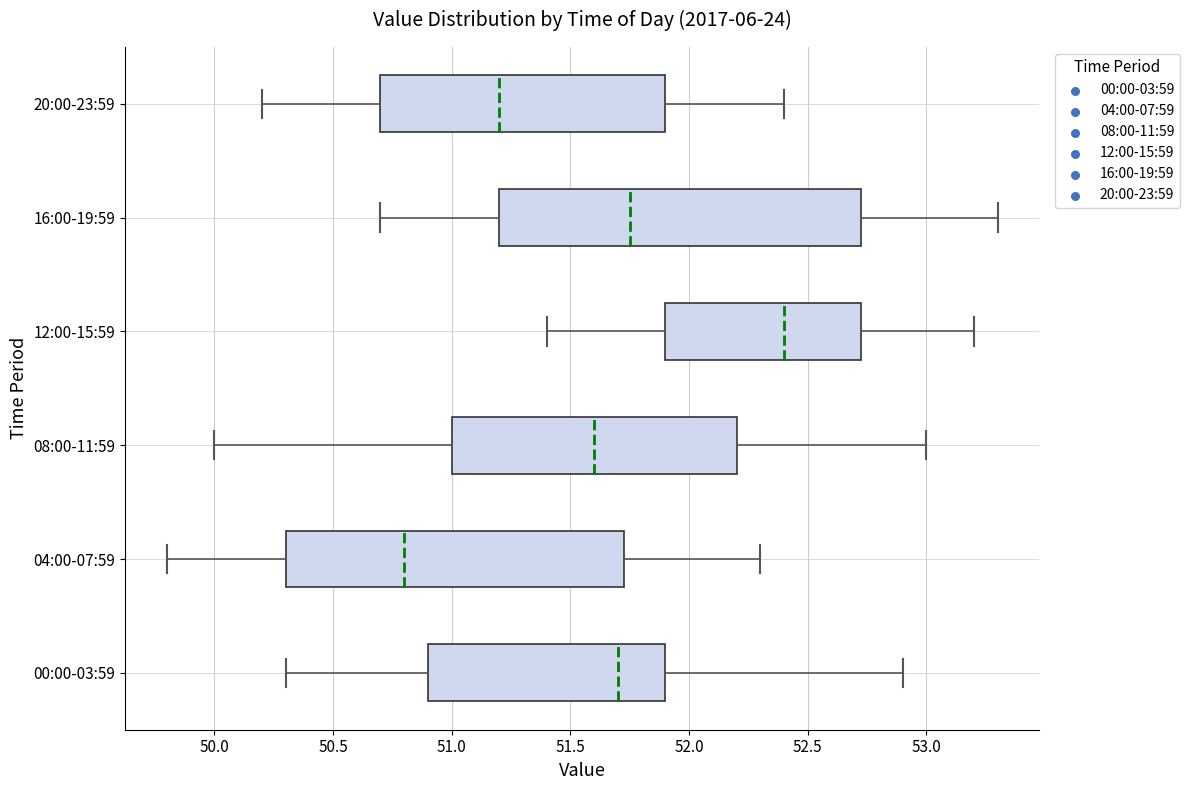

Which box is the widest, from its left edge to its right edge?

16:00-19:59